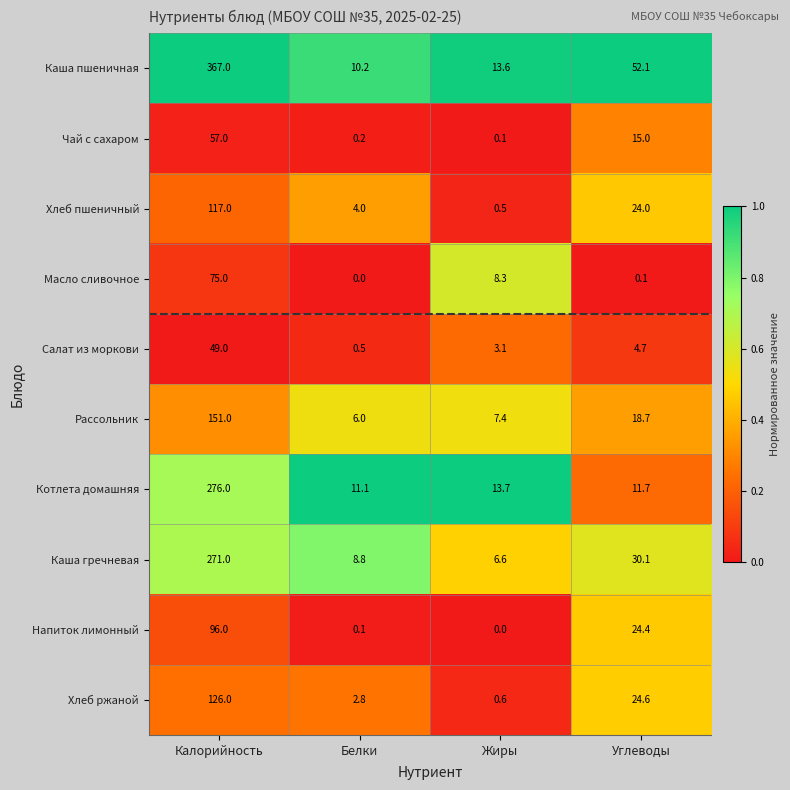

What is the highest value of the Масло сливочное series?

75.0